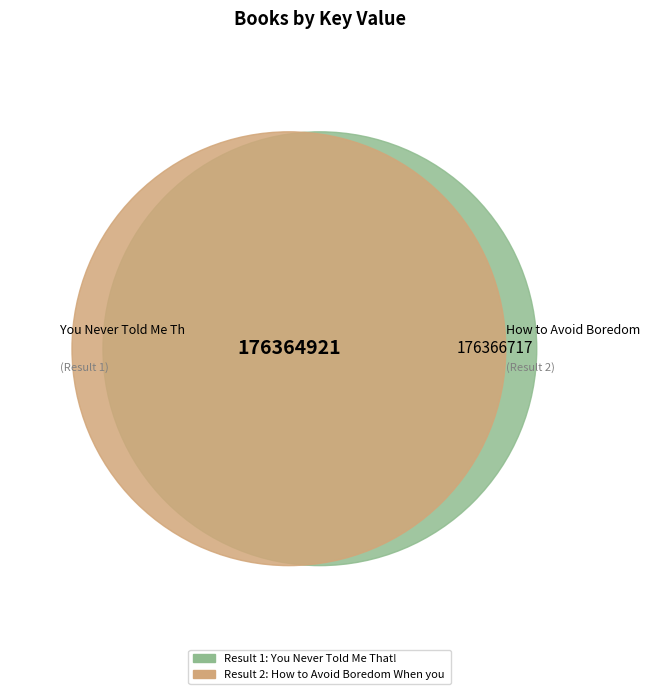

True or false: How to Avoid Boredom When you Poop accounts for 50% of the total.

True